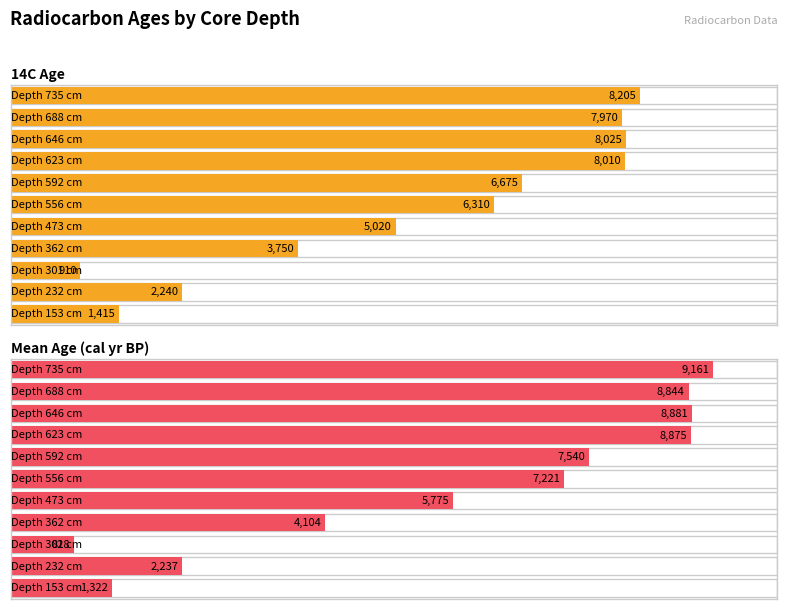

What are all the series names shown in the legend?

14C age, Mean age (cal yr BP)